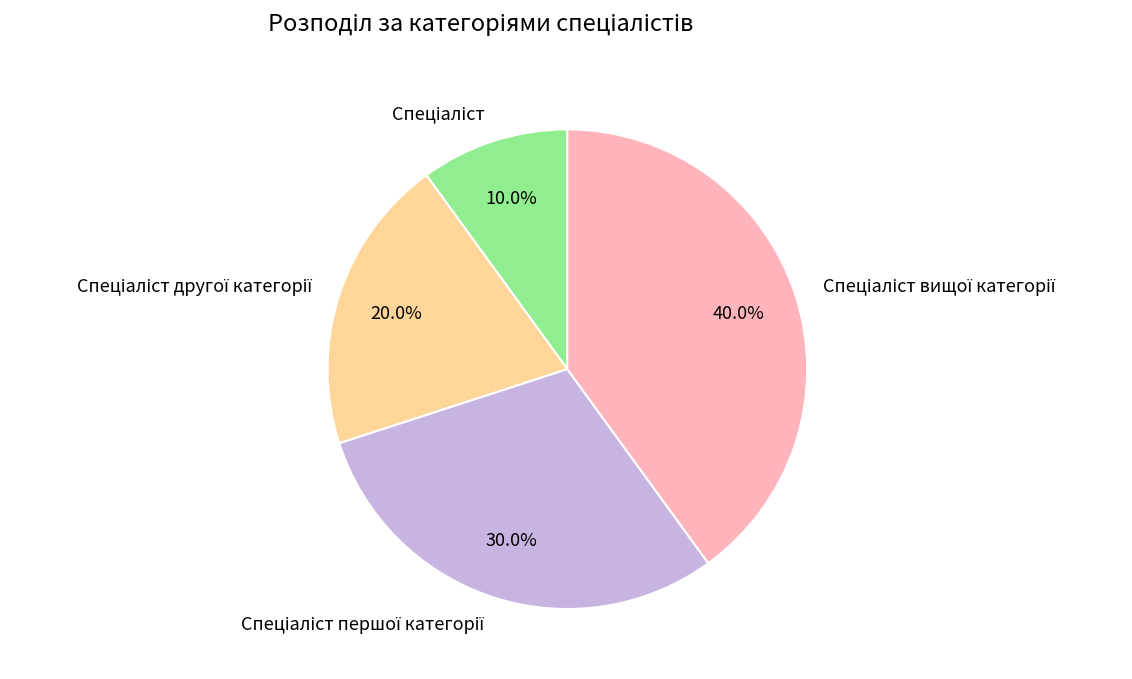

Does any single category account for the majority?

No